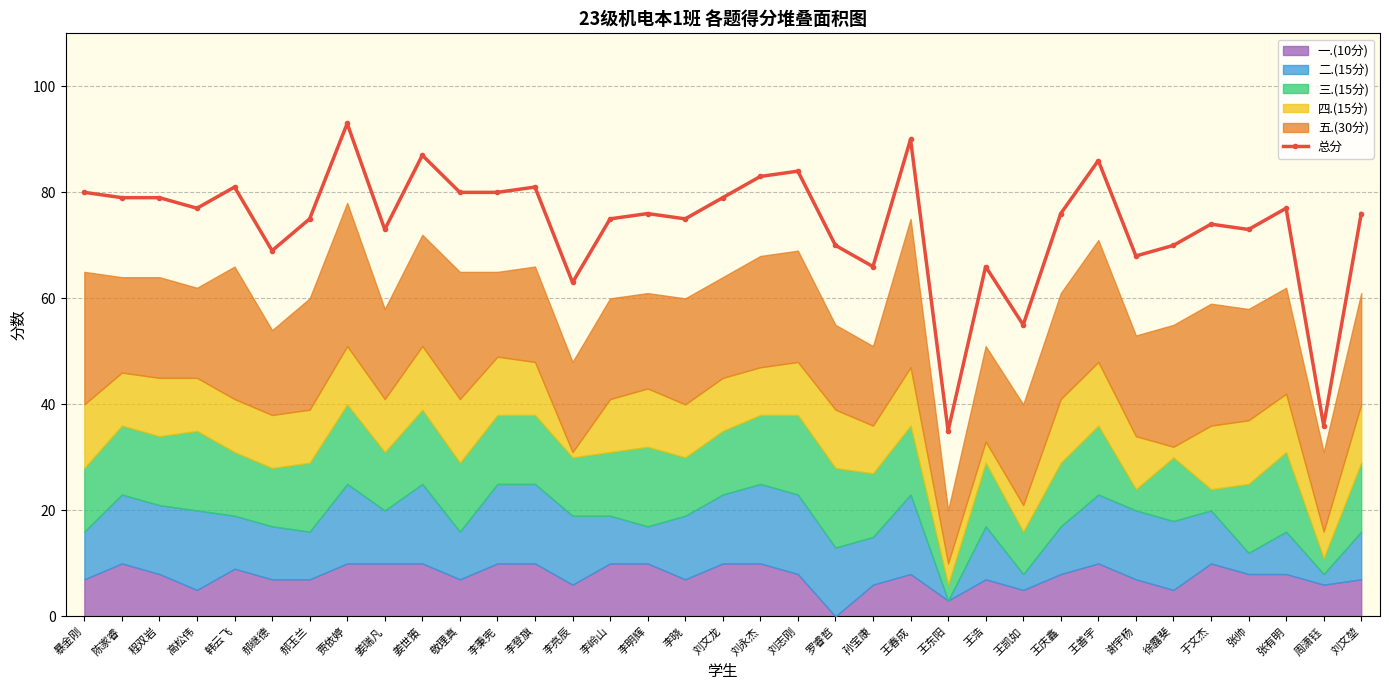

Rank the categories by value from highest to lowest.

贾依婷, 王春成, 姜世策, 王善宇, 刘志刚, 刘永杰, 韩云飞, 李登旗, 暴金刚, 敬理真, 李秉宪, 陈家睿, 程双岩, 刘文龙, 高松伟, 张有明, 李明辉, 王庆鑫, 刘文堃, 郝玉兰, 李岭山, 李晓, 于文杰, 姜瑞凡, 张帅, 罗睿哲, 徐露斐, 郝继德, 谢宇杨, 孙宝康, 王浩, 李亮辰, 王凯如, 周潇钰, 王东阳